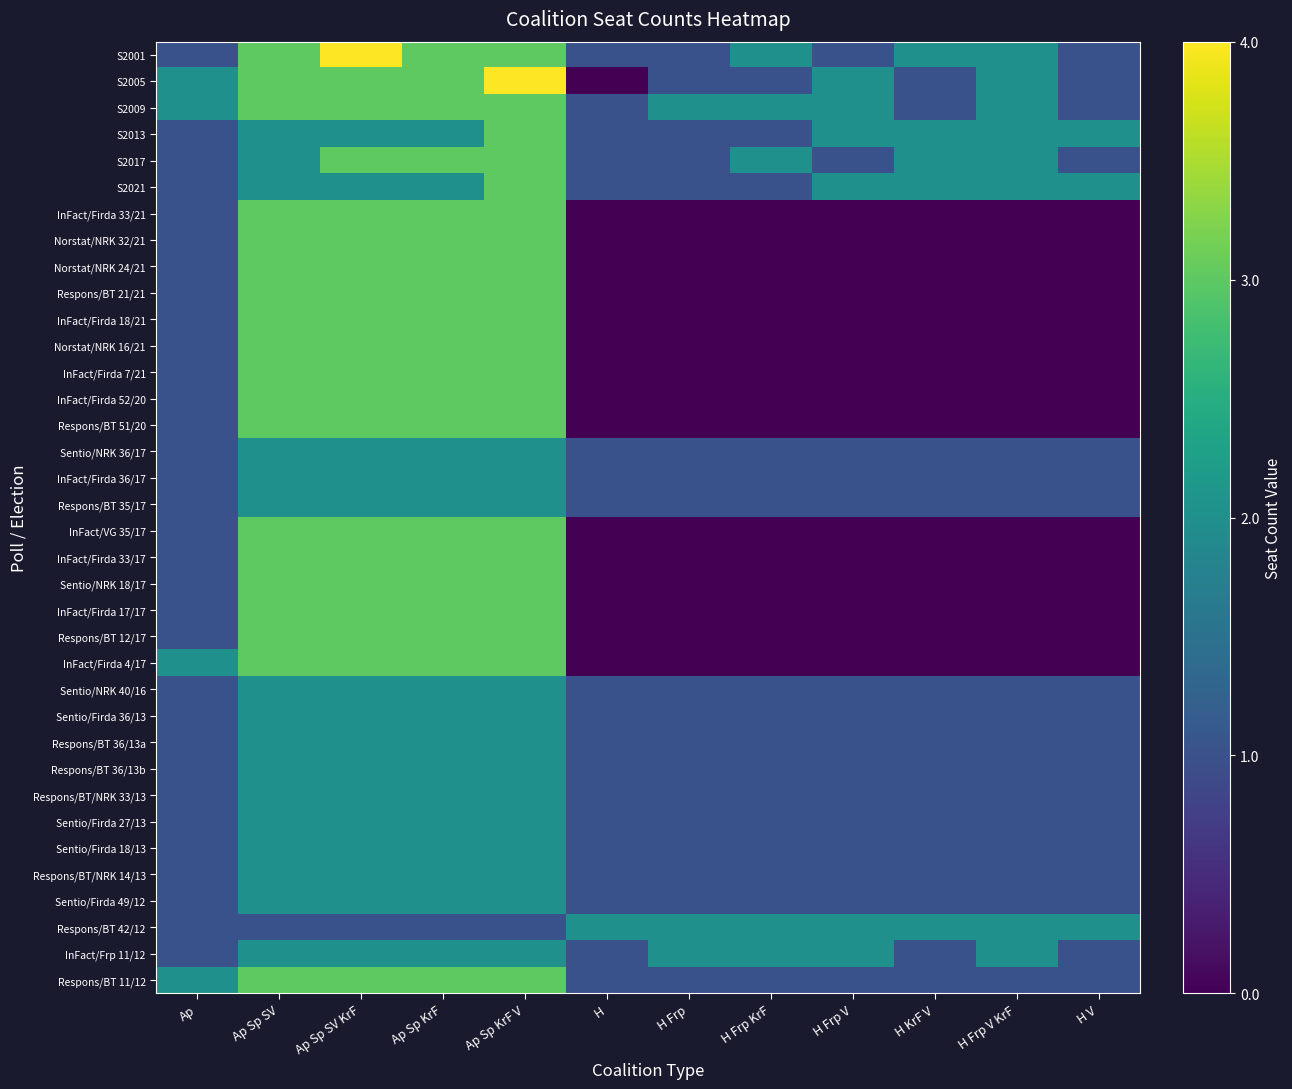

Reading left to right, extract all data points from this chart.

S2001: Ap=1	Ap Sp SV=3	Ap Sp SV KrF=4	Ap Sp KrF=3	Ap Sp KrF V=3	H=1	H Frp=1	H Frp KrF=2	H Frp V=1	H KrF V=2	H Frp V KrF=2	H V=1
S2005: Ap=2	Ap Sp SV=3	Ap Sp SV KrF=3	Ap Sp KrF=3	Ap Sp KrF V=4	H=0	H Frp=1	H Frp KrF=1	H Frp V=2	H KrF V=1	H Frp V KrF=2	H V=1
S2009: Ap=2	Ap Sp SV=3	Ap Sp SV KrF=3	Ap Sp KrF=3	Ap Sp KrF V=3	H=1	H Frp=2	H Frp KrF=2	H Frp V=2	H KrF V=1	H Frp V KrF=2	H V=1
S2013: Ap=1	Ap Sp SV=2	Ap Sp SV KrF=2	Ap Sp KrF=2	Ap Sp KrF V=3	H=1	H Frp=1	H Frp KrF=1	H Frp V=2	H KrF V=2	H Frp V KrF=2	H V=2
S2017: Ap=1	Ap Sp SV=2	Ap Sp SV KrF=3	Ap Sp KrF=3	Ap Sp KrF V=3	H=1	H Frp=1	H Frp KrF=2	H Frp V=1	H KrF V=2	H Frp V KrF=2	H V=1
S2021: Ap=1	Ap Sp SV=2	Ap Sp SV KrF=2	Ap Sp KrF=2	Ap Sp KrF V=3	H=1	H Frp=1	H Frp KrF=1	H Frp V=2	H KrF V=2	H Frp V KrF=2	H V=2
InFact/Firda 33/21: Ap=1	Ap Sp SV=3	Ap Sp SV KrF=3	Ap Sp KrF=3	Ap Sp KrF V=3	H=0	H Frp=0	H Frp KrF=0	H Frp V=0	H KrF V=0	H Frp V KrF=0	H V=0
Norstat/NRK 32/21: Ap=1	Ap Sp SV=3	Ap Sp SV KrF=3	Ap Sp KrF=3	Ap Sp KrF V=3	H=0	H Frp=0	H Frp KrF=0	H Frp V=0	H KrF V=0	H Frp V KrF=0	H V=0
Norstat/NRK 24/21: Ap=1	Ap Sp SV=3	Ap Sp SV KrF=3	Ap Sp KrF=3	Ap Sp KrF V=3	H=0	H Frp=0	H Frp KrF=0	H Frp V=0	H KrF V=0	H Frp V KrF=0	H V=0
Respons/BT 21/21: Ap=1	Ap Sp SV=3	Ap Sp SV KrF=3	Ap Sp KrF=3	Ap Sp KrF V=3	H=0	H Frp=0	H Frp KrF=0	H Frp V=0	H KrF V=0	H Frp V KrF=0	H V=0
InFact/Firda 18/21: Ap=1	Ap Sp SV=3	Ap Sp SV KrF=3	Ap Sp KrF=3	Ap Sp KrF V=3	H=0	H Frp=0	H Frp KrF=0	H Frp V=0	H KrF V=0	H Frp V KrF=0	H V=0
Norstat/NRK 16/21: Ap=1	Ap Sp SV=3	Ap Sp SV KrF=3	Ap Sp KrF=3	Ap Sp KrF V=3	H=0	H Frp=0	H Frp KrF=0	H Frp V=0	H KrF V=0	H Frp V KrF=0	H V=0
InFact/Firda 7/21: Ap=1	Ap Sp SV=3	Ap Sp SV KrF=3	Ap Sp KrF=3	Ap Sp KrF V=3	H=0	H Frp=0	H Frp KrF=0	H Frp V=0	H KrF V=0	H Frp V KrF=0	H V=0
InFact/Firda 52/20: Ap=1	Ap Sp SV=3	Ap Sp SV KrF=3	Ap Sp KrF=3	Ap Sp KrF V=3	H=0	H Frp=0	H Frp KrF=0	H Frp V=0	H KrF V=0	H Frp V KrF=0	H V=0
Respons/BT 51/20: Ap=1	Ap Sp SV=3	Ap Sp SV KrF=3	Ap Sp KrF=3	Ap Sp KrF V=3	H=0	H Frp=0	H Frp KrF=0	H Frp V=0	H KrF V=0	H Frp V KrF=0	H V=0
Sentio/NRK 36/17: Ap=1	Ap Sp SV=2	Ap Sp SV KrF=2	Ap Sp KrF=2	Ap Sp KrF V=2	H=1	H Frp=1	H Frp KrF=1	H Frp V=1	H KrF V=1	H Frp V KrF=1	H V=1
InFact/Firda 36/17: Ap=1	Ap Sp SV=2	Ap Sp SV KrF=2	Ap Sp KrF=2	Ap Sp KrF V=2	H=1	H Frp=1	H Frp KrF=1	H Frp V=1	H KrF V=1	H Frp V KrF=1	H V=1
Respons/BT 35/17: Ap=1	Ap Sp SV=2	Ap Sp SV KrF=2	Ap Sp KrF=2	Ap Sp KrF V=2	H=1	H Frp=1	H Frp KrF=1	H Frp V=1	H KrF V=1	H Frp V KrF=1	H V=1
InFact/VG 35/17: Ap=1	Ap Sp SV=3	Ap Sp SV KrF=3	Ap Sp KrF=3	Ap Sp KrF V=3	H=0	H Frp=0	H Frp KrF=0	H Frp V=0	H KrF V=0	H Frp V KrF=0	H V=0
InFact/Firda 33/17: Ap=1	Ap Sp SV=3	Ap Sp SV KrF=3	Ap Sp KrF=3	Ap Sp KrF V=3	H=0	H Frp=0	H Frp KrF=0	H Frp V=0	H KrF V=0	H Frp V KrF=0	H V=0
Sentio/NRK 18/17: Ap=1	Ap Sp SV=3	Ap Sp SV KrF=3	Ap Sp KrF=3	Ap Sp KrF V=3	H=0	H Frp=0	H Frp KrF=0	H Frp V=0	H KrF V=0	H Frp V KrF=0	H V=0
InFact/Firda 17/17: Ap=1	Ap Sp SV=3	Ap Sp SV KrF=3	Ap Sp KrF=3	Ap Sp KrF V=3	H=0	H Frp=0	H Frp KrF=0	H Frp V=0	H KrF V=0	H Frp V KrF=0	H V=0
Respons/BT 12/17: Ap=1	Ap Sp SV=3	Ap Sp SV KrF=3	Ap Sp KrF=3	Ap Sp KrF V=3	H=0	H Frp=0	H Frp KrF=0	H Frp V=0	H KrF V=0	H Frp V KrF=0	H V=0
InFact/Firda 4/17: Ap=2	Ap Sp SV=3	Ap Sp SV KrF=3	Ap Sp KrF=3	Ap Sp KrF V=3	H=0	H Frp=0	H Frp KrF=0	H Frp V=0	H KrF V=0	H Frp V KrF=0	H V=0
Sentio/NRK 40/16: Ap=1	Ap Sp SV=2	Ap Sp SV KrF=2	Ap Sp KrF=2	Ap Sp KrF V=2	H=1	H Frp=1	H Frp KrF=1	H Frp V=1	H KrF V=1	H Frp V KrF=1	H V=1
Sentio/Firda 36/13: Ap=1	Ap Sp SV=2	Ap Sp SV KrF=2	Ap Sp KrF=2	Ap Sp KrF V=2	H=1	H Frp=1	H Frp KrF=1	H Frp V=1	H KrF V=1	H Frp V KrF=1	H V=1
Respons/BT 36/13a: Ap=1	Ap Sp SV=2	Ap Sp SV KrF=2	Ap Sp KrF=2	Ap Sp KrF V=2	H=1	H Frp=1	H Frp KrF=1	H Frp V=1	H KrF V=1	H Frp V KrF=1	H V=1
Respons/BT 36/13b: Ap=1	Ap Sp SV=2	Ap Sp SV KrF=2	Ap Sp KrF=2	Ap Sp KrF V=2	H=1	H Frp=1	H Frp KrF=1	H Frp V=1	H KrF V=1	H Frp V KrF=1	H V=1
Respons/BT/NRK 33/13: Ap=1	Ap Sp SV=2	Ap Sp SV KrF=2	Ap Sp KrF=2	Ap Sp KrF V=2	H=1	H Frp=1	H Frp KrF=1	H Frp V=1	H KrF V=1	H Frp V KrF=1	H V=1
Sentio/Firda 27/13: Ap=1	Ap Sp SV=2	Ap Sp SV KrF=2	Ap Sp KrF=2	Ap Sp KrF V=2	H=1	H Frp=1	H Frp KrF=1	H Frp V=1	H KrF V=1	H Frp V KrF=1	H V=1
Sentio/Firda 18/13: Ap=1	Ap Sp SV=2	Ap Sp SV KrF=2	Ap Sp KrF=2	Ap Sp KrF V=2	H=1	H Frp=1	H Frp KrF=1	H Frp V=1	H KrF V=1	H Frp V KrF=1	H V=1
Respons/BT/NRK 14/13: Ap=1	Ap Sp SV=2	Ap Sp SV KrF=2	Ap Sp KrF=2	Ap Sp KrF V=2	H=1	H Frp=1	H Frp KrF=1	H Frp V=1	H KrF V=1	H Frp V KrF=1	H V=1
Sentio/Firda 49/12: Ap=1	Ap Sp SV=2	Ap Sp SV KrF=2	Ap Sp KrF=2	Ap Sp KrF V=2	H=1	H Frp=1	H Frp KrF=1	H Frp V=1	H KrF V=1	H Frp V KrF=1	H V=1
Respons/BT 42/12: Ap=1	Ap Sp SV=1	Ap Sp SV KrF=1	Ap Sp KrF=1	Ap Sp KrF V=1	H=2	H Frp=2	H Frp KrF=2	H Frp V=2	H KrF V=2	H Frp V KrF=2	H V=2
InFact/Frp 11/12: Ap=1	Ap Sp SV=2	Ap Sp SV KrF=2	Ap Sp KrF=2	Ap Sp KrF V=2	H=1	H Frp=2	H Frp KrF=2	H Frp V=2	H KrF V=1	H Frp V KrF=2	H V=1
Respons/BT 11/12: Ap=2	Ap Sp SV=3	Ap Sp SV KrF=3	Ap Sp KrF=3	Ap Sp KrF V=3	H=1	H Frp=1	H Frp KrF=1	H Frp V=1	H KrF V=1	H Frp V KrF=1	H V=1